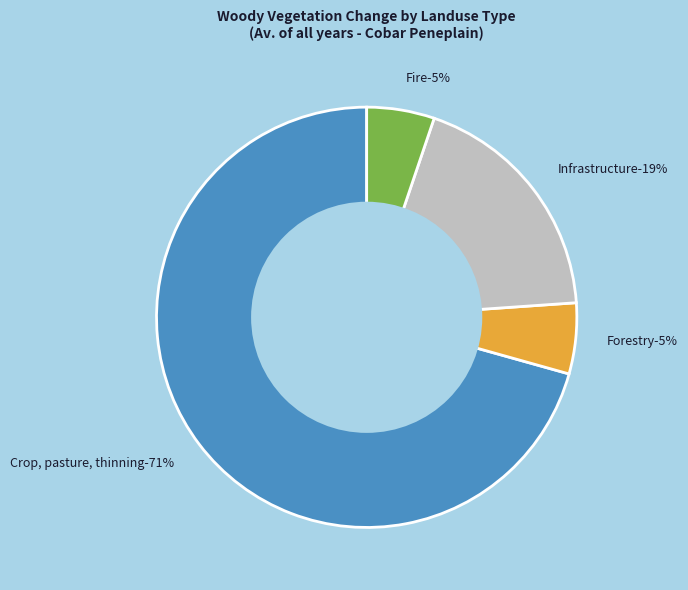

Which category has the smallest portion of the pie?

Fire